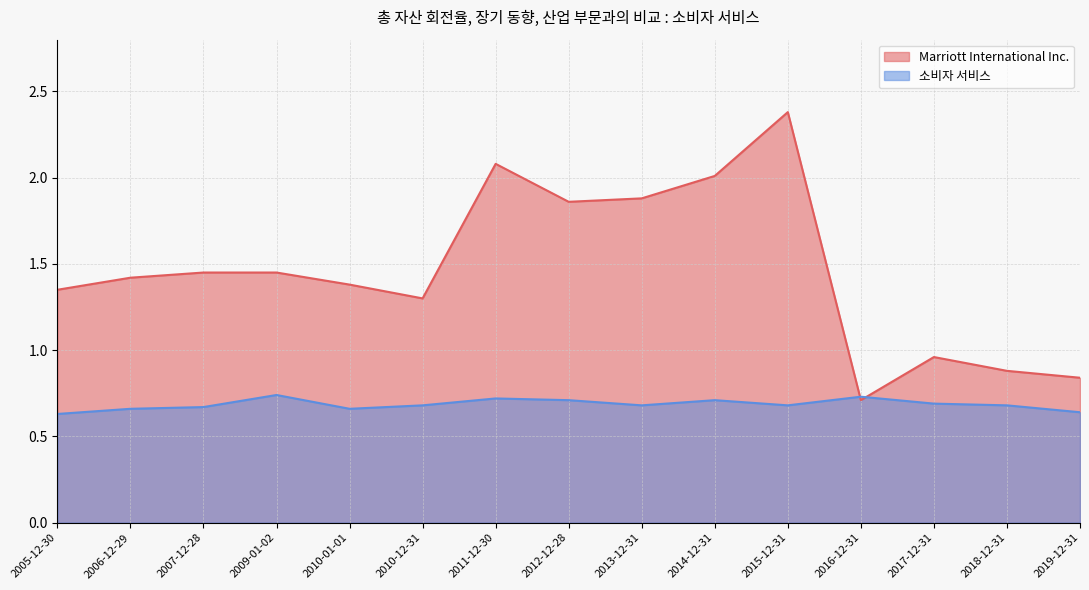

The value of Marriott International Inc. at 2010-01-01 is 1.4. True or false?

True